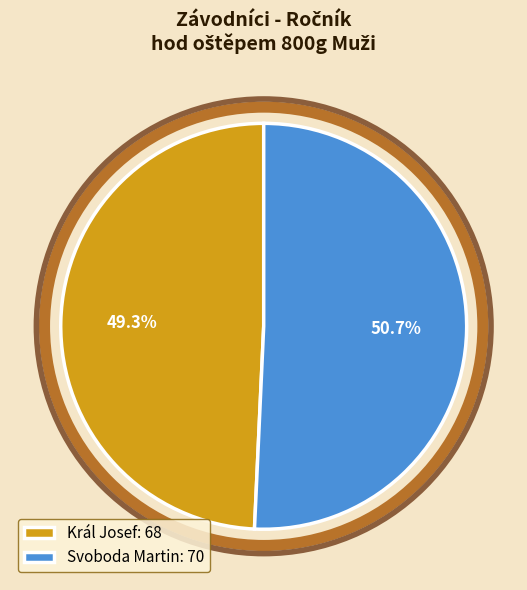

Combined, what portion of the pie is Král Josef and Svoboda Martin?

100.0%